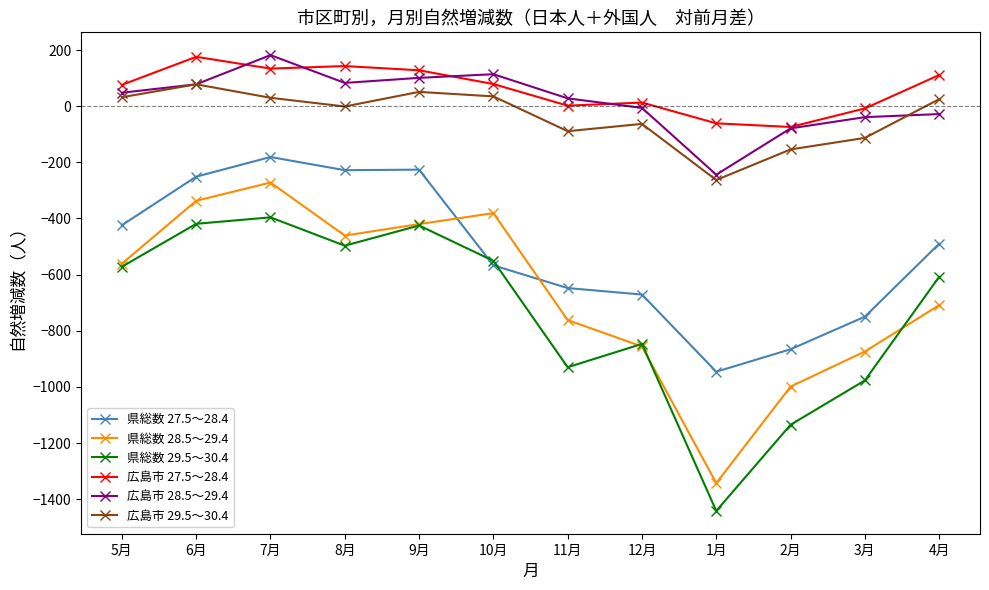

What is the difference between the maximum and minimum values in the 県総数 28.5～29.4 series?

1071